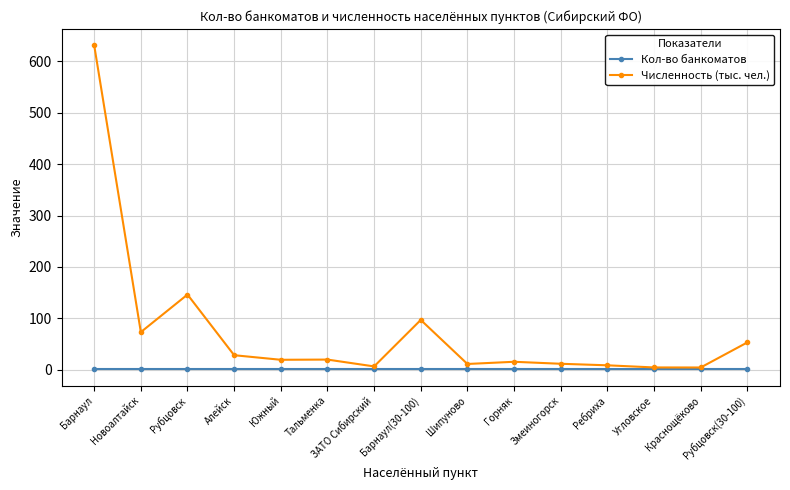

Read the Кол-во банкоматов value at ЗАТО Сибирский.

1.0